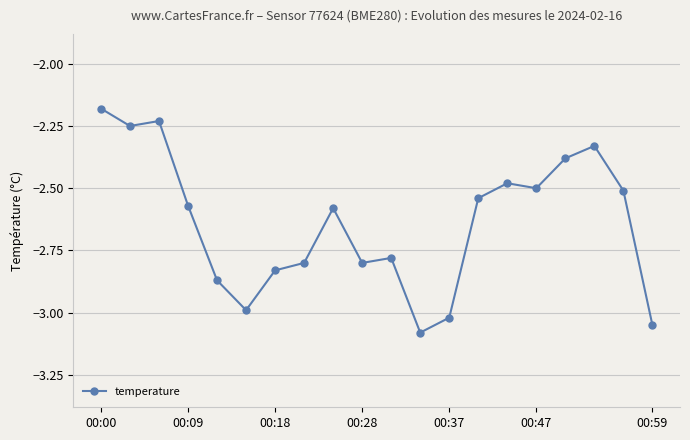

What is the difference between the maximum and minimum values?

0.9